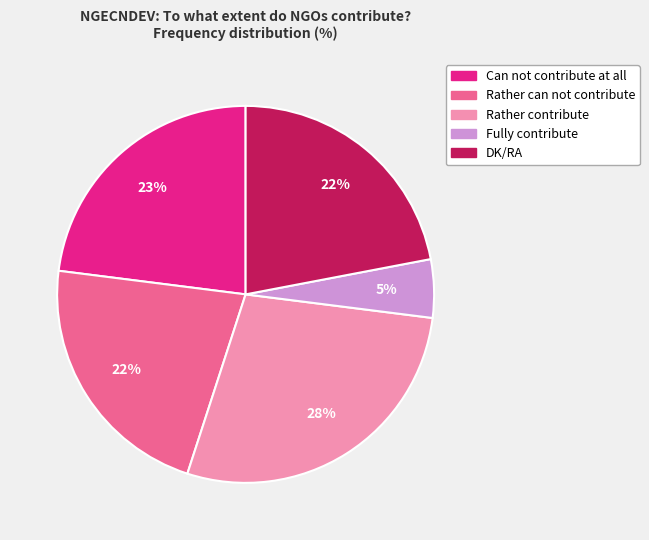

True or false: Rather contribute accounts for 28% of the total.

True